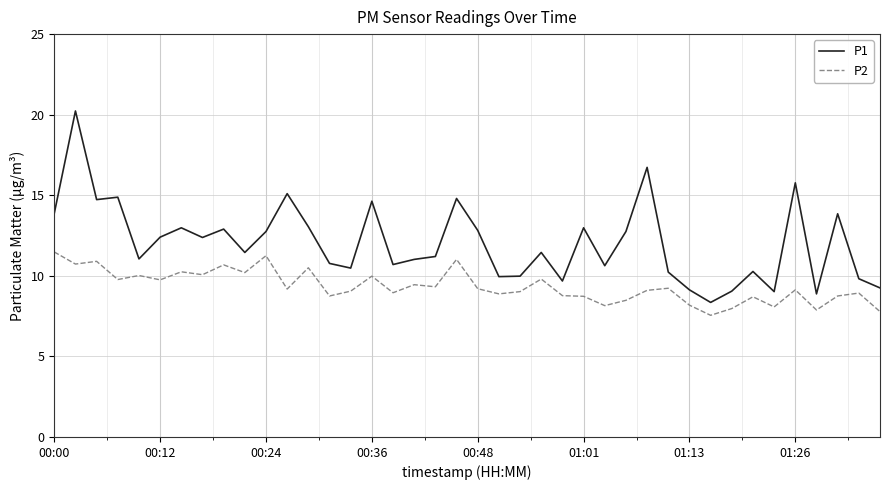

Rank the series by their average value, from highest to lowest.

P1, P2